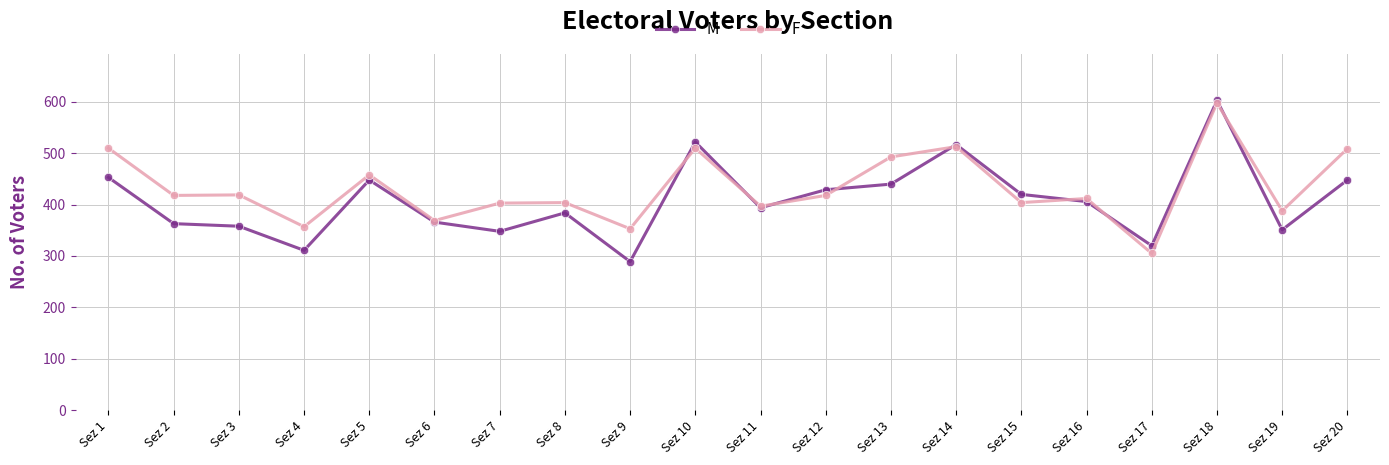

Does the chart have visible grid lines?

Yes